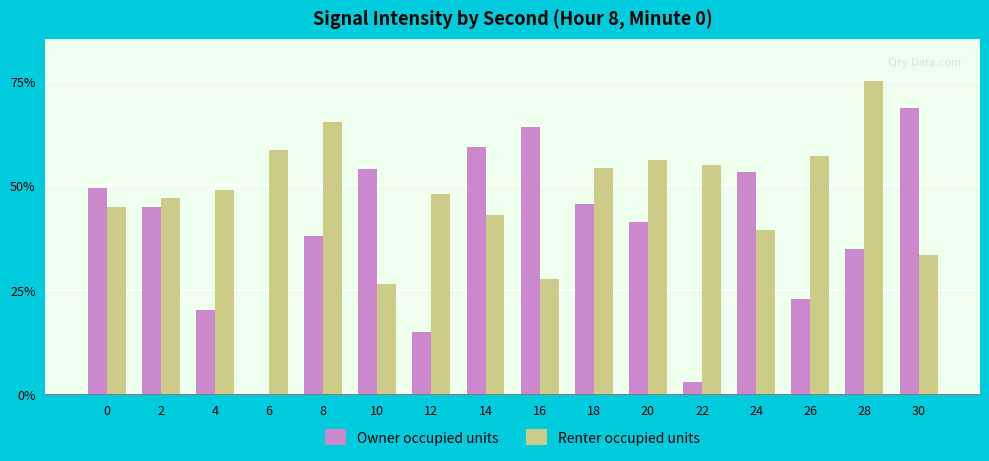

Is the value of Owner occupied units at 4 greater than the value of Renter occupied units at 16?

No